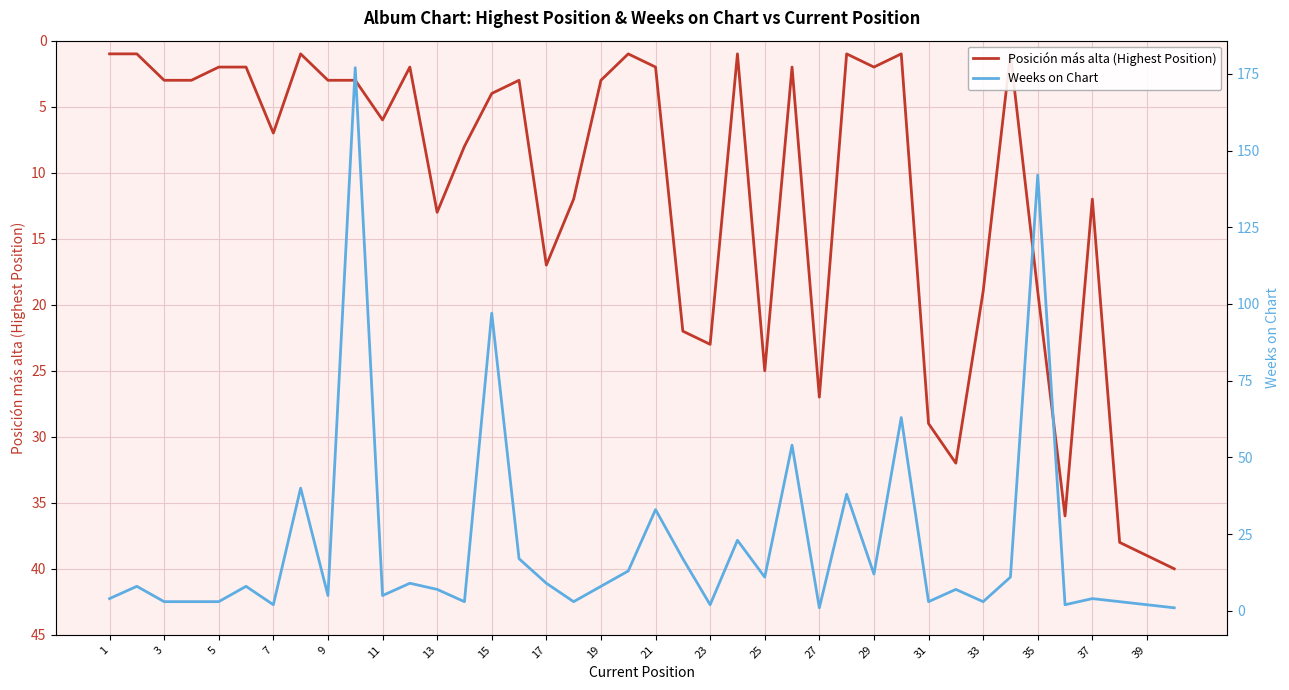

True or false: Weeks on Chart has a value of 3 at 7.

True